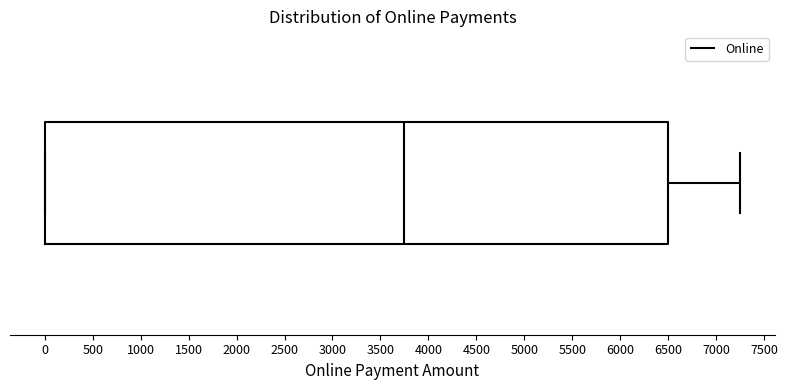

Transcribe this box plot: give where the median line is, the range the box spans, and where the two whiskers end, as read against the x-axis. The values are not printed on the chart, so give them approximately, as read against the axis.

median 3750, box 0 to 6500, whiskers 0 to 7250